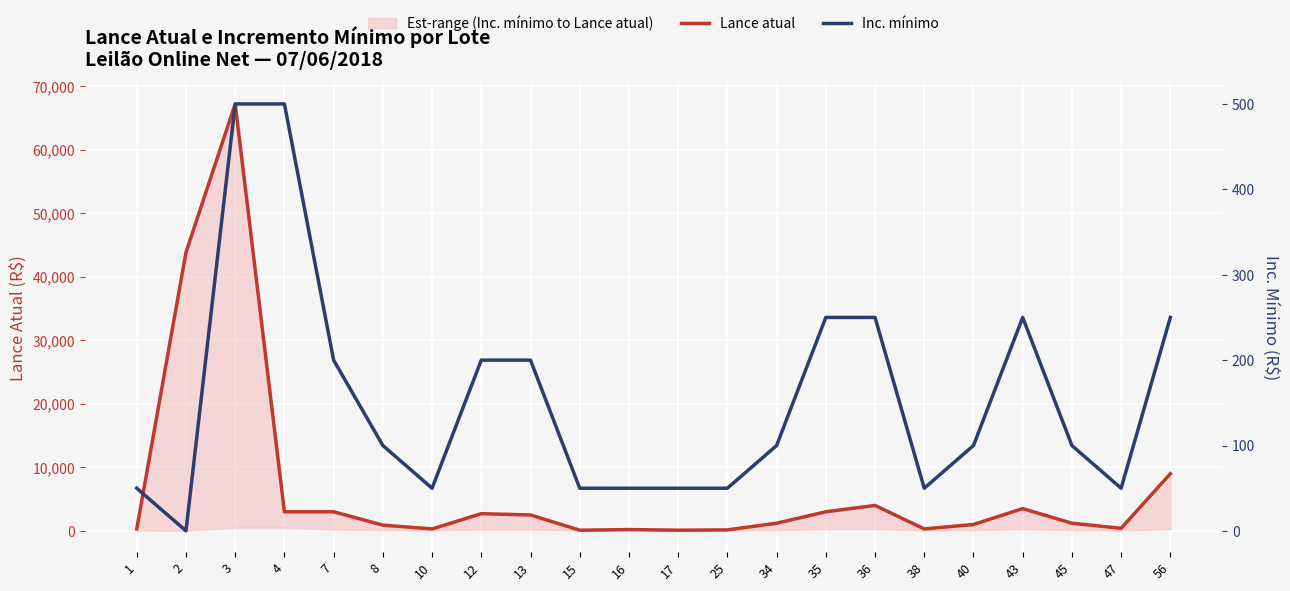

What is the maximum value shown in the chart?

67200.0